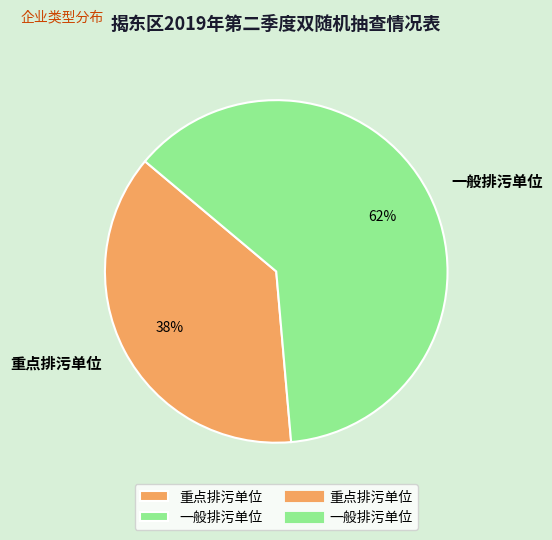

What is the ratio of the value at 重点排污单位 to the value at 一般排污单位?

0.6